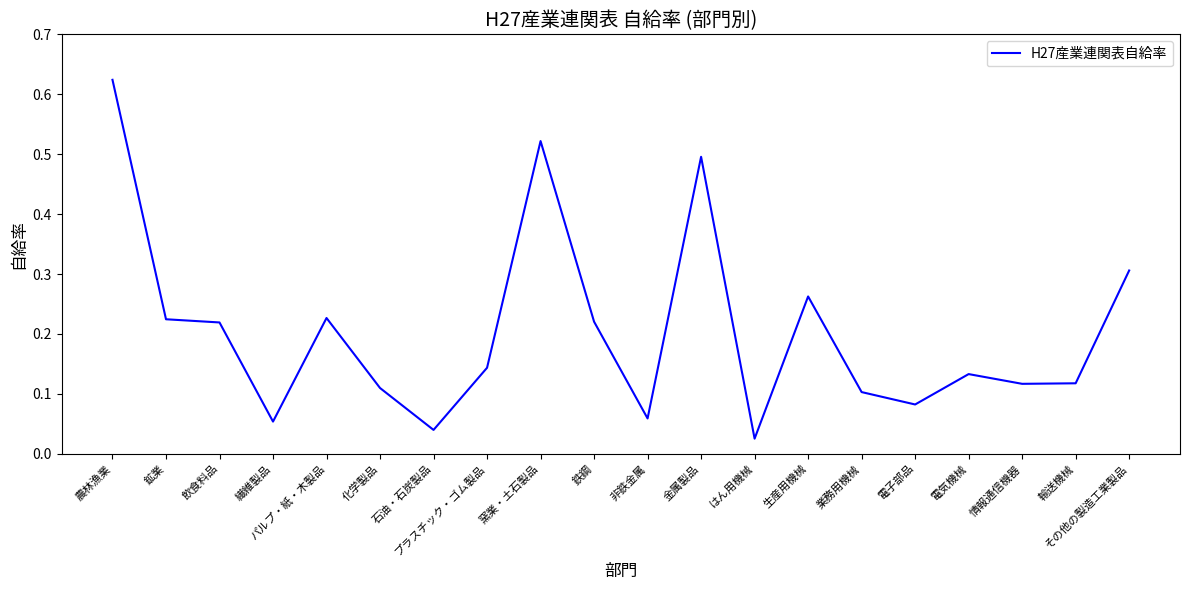

What is the sum of all values?

4.1